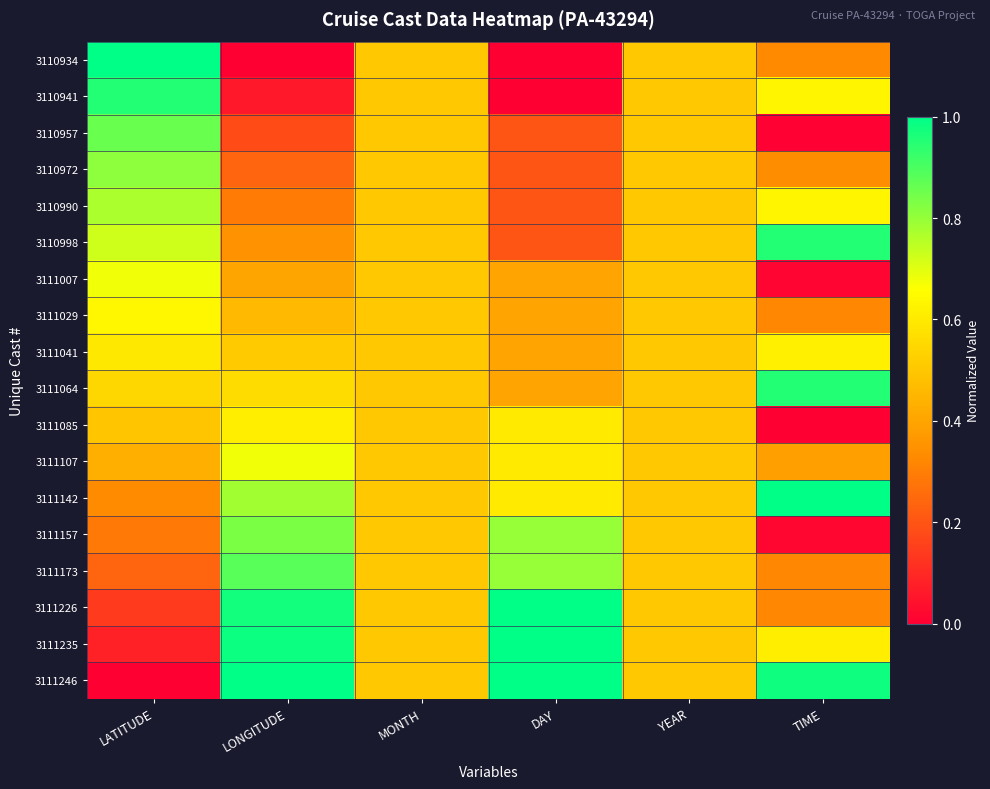

At which category does the chart reach its peak across all series?

LATITUDE